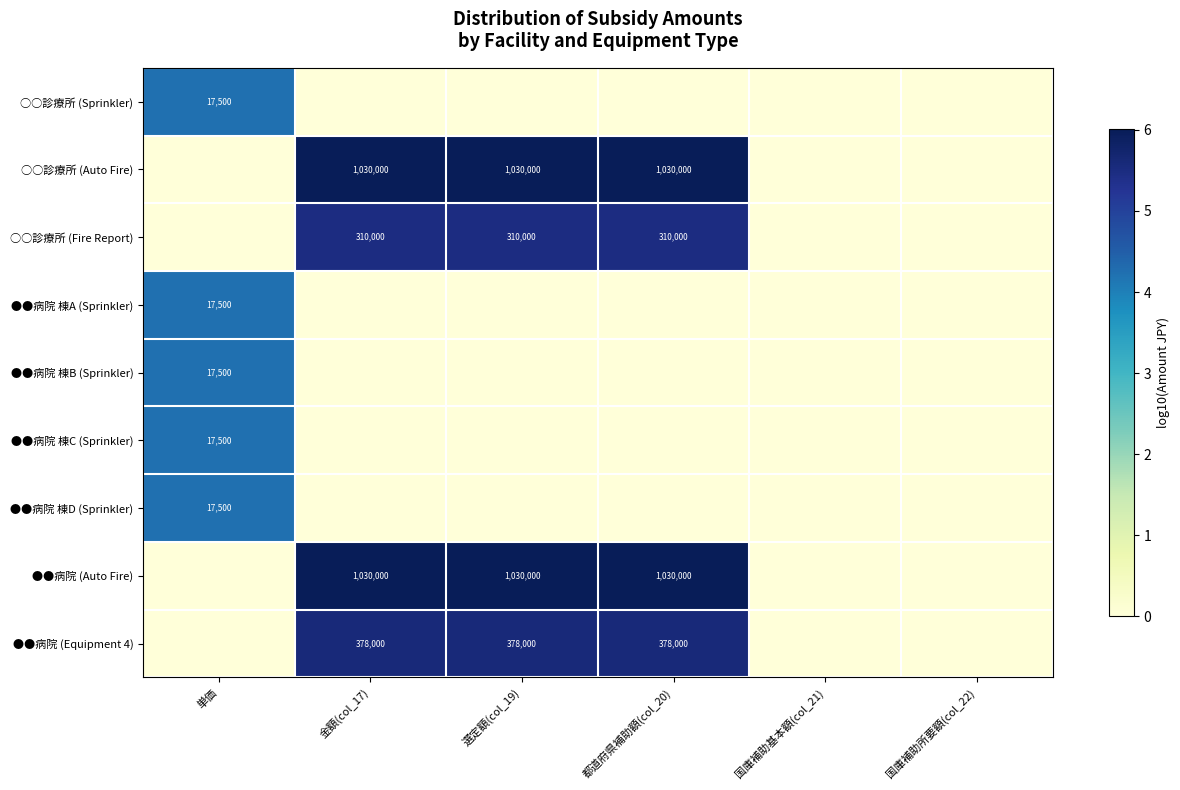

What is the total value across all series at 単価?

21.2